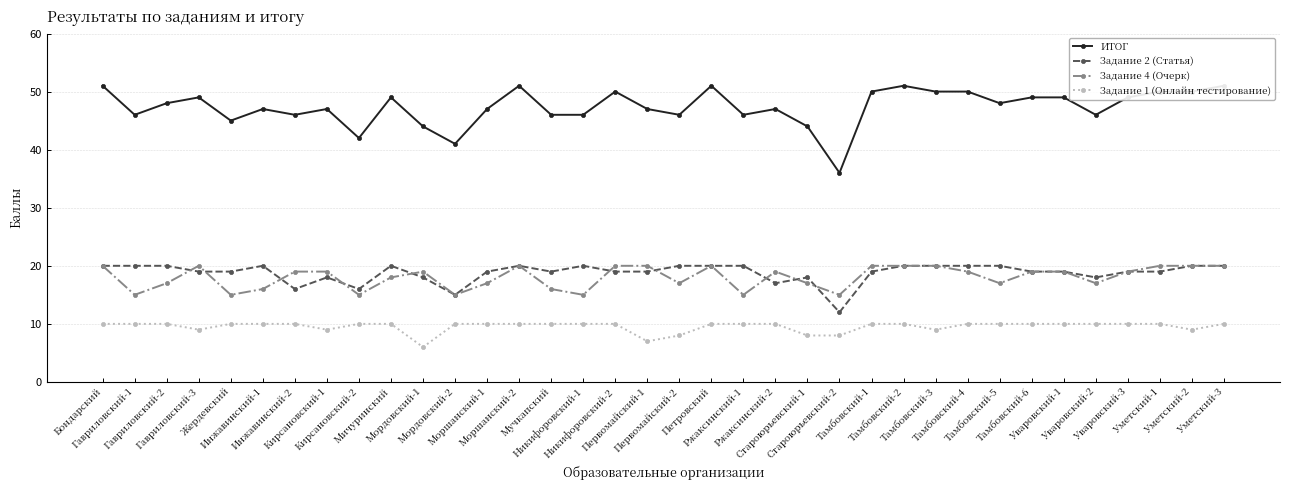

Reading left to right, extract all data points from this chart.

ИТОГ: 51	46	48	49	45	47	46	47	42	49	44	41	47	51	46	46	50	47	46	51	46	47	44	36	50	51	50	50	48	49	49	46	49	50	50	51
Задание 2 (Статья): 20	20	20	19	19	20	16	18	16	20	18	15	19	20	19	20	19	19	20	20	20	17	18	12	19	20	20	20	20	19	19	18	19	19	20	20
Задание 4 (Очерк): 20	15	17	20	15	16	19	19	15	18	19	15	17	20	16	15	20	20	17	20	15	19	17	15	20	20	20	19	17	19	19	17	19	20	20	20
Задание 1 (Онлайн тестирование): 10	10	10	9	10	10	10	9	10	10	6	10	10	10	10	10	10	7	8	10	10	10	8	8	10	10	9	10	10	10	10	10	10	10	9	10